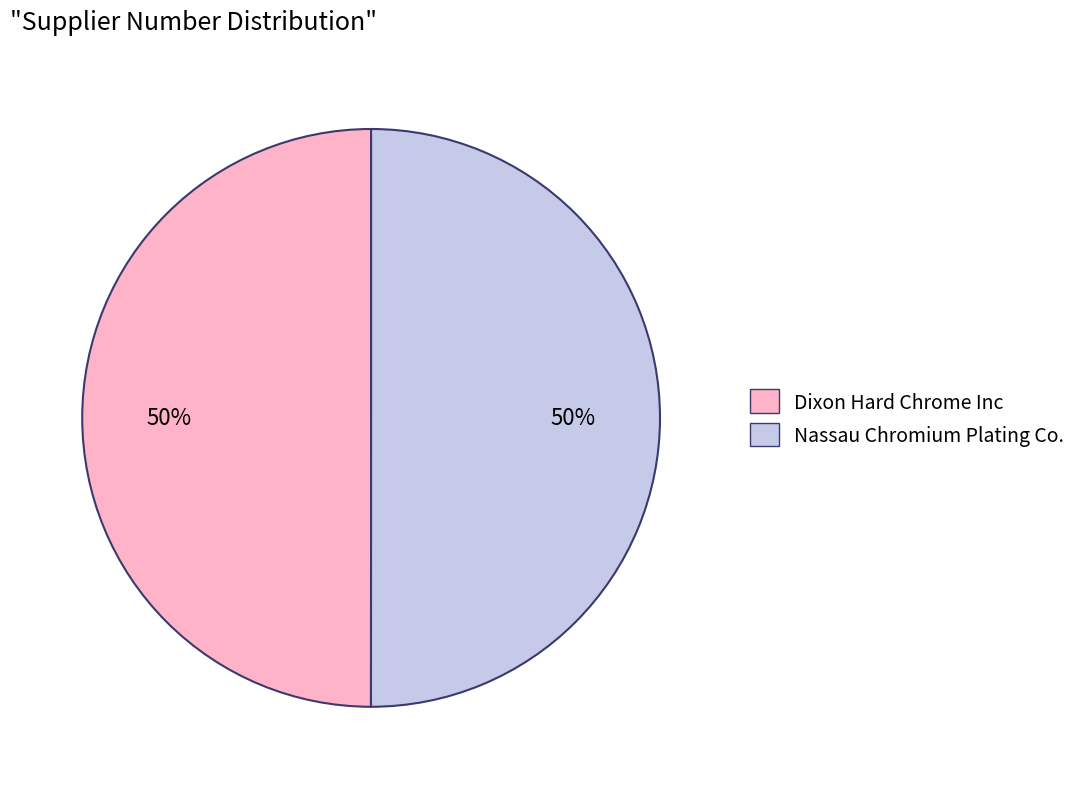

How many slices are in this pie chart?

2